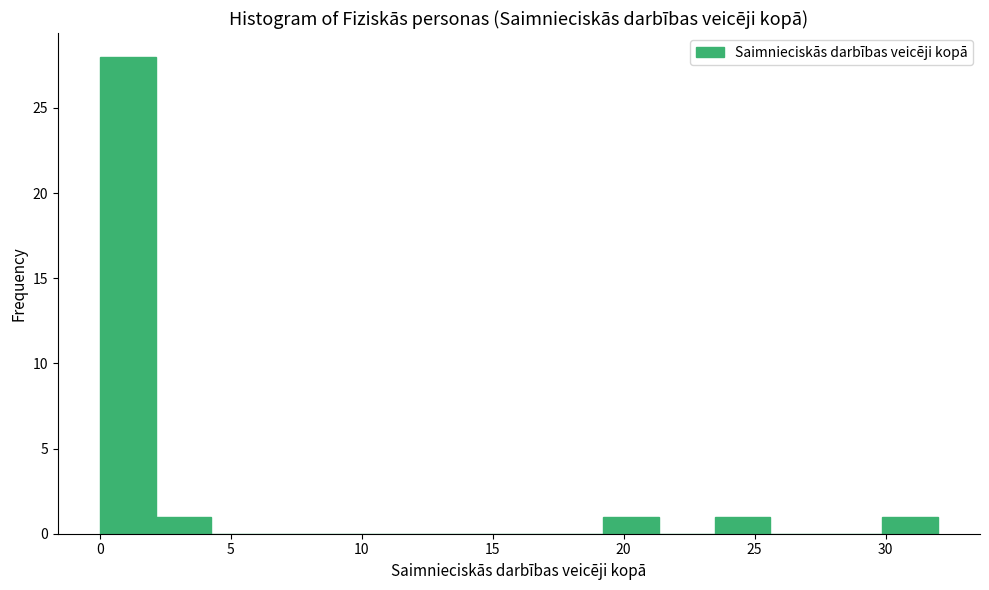

Which range on the x-axis has the tallest bar?

0.0 to 2.0